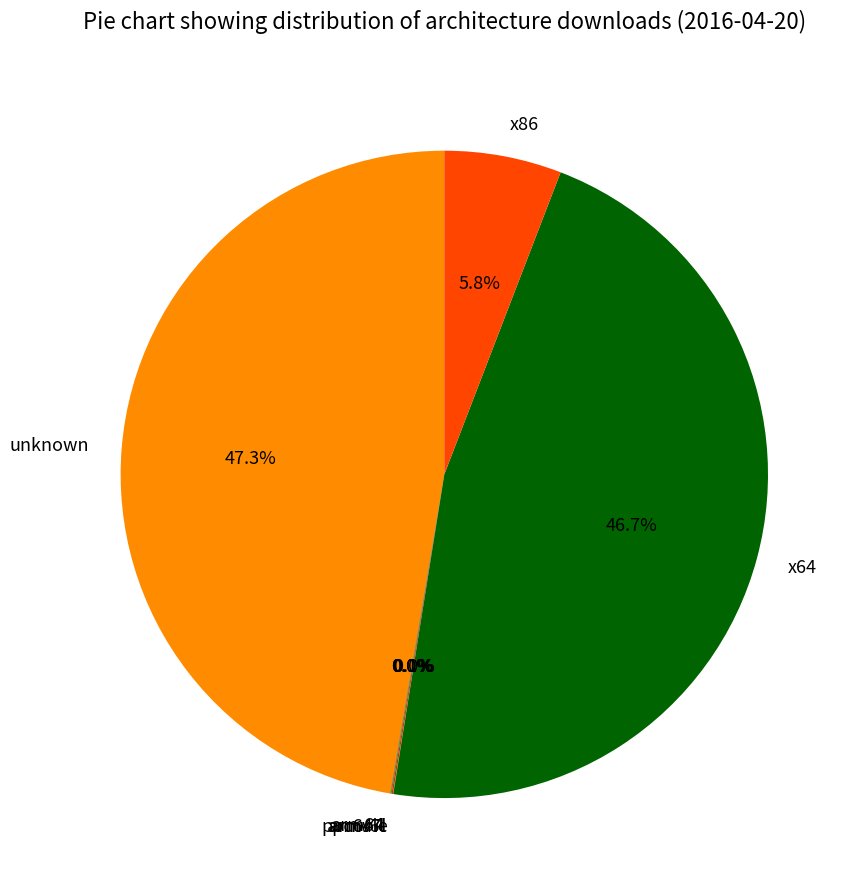

What percentage is the x86 slice, to the nearest percent?

6%